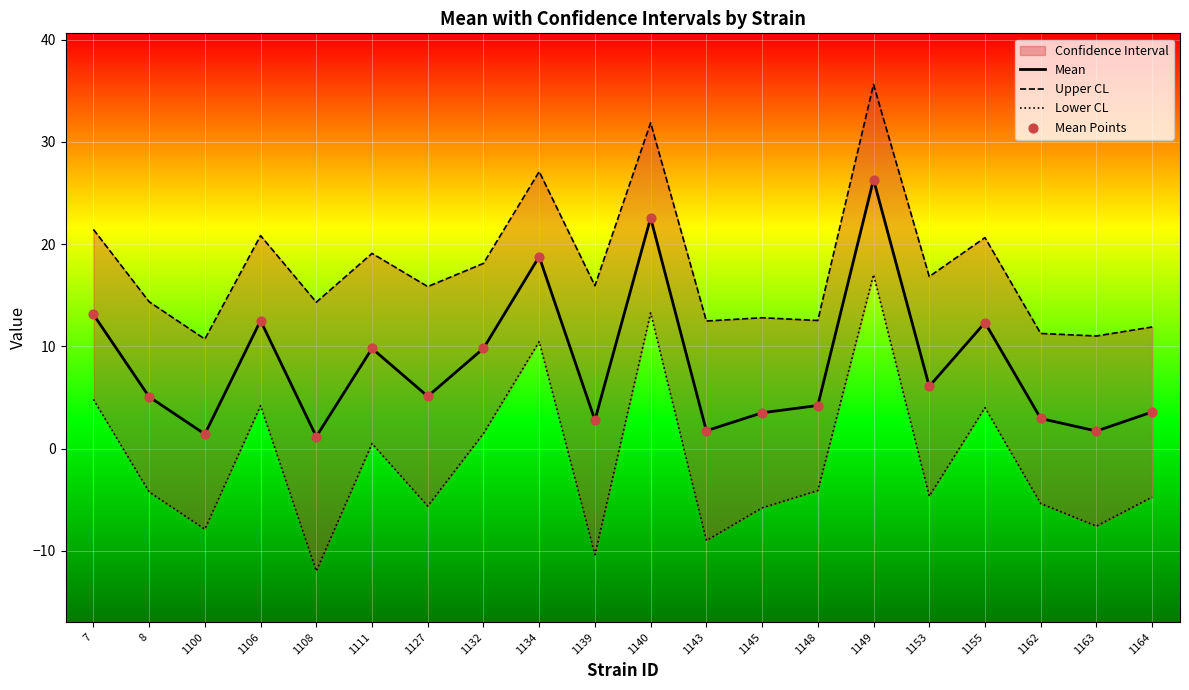

What is the total value across all series at 1132?

39.2